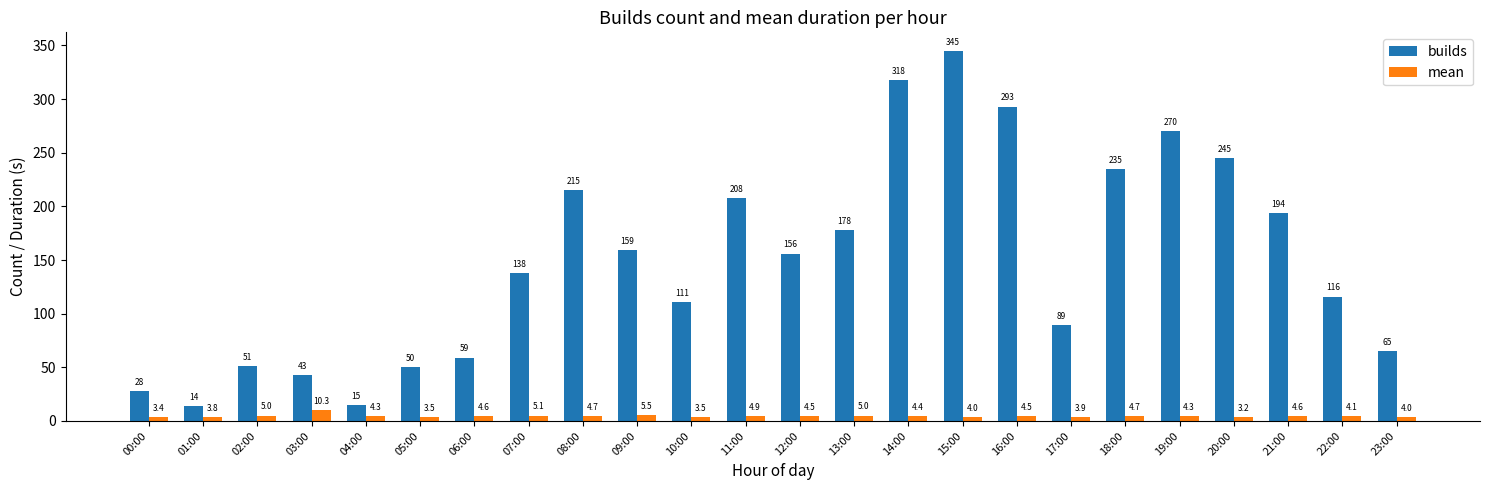

At which label is mean closest to 6?

09:00